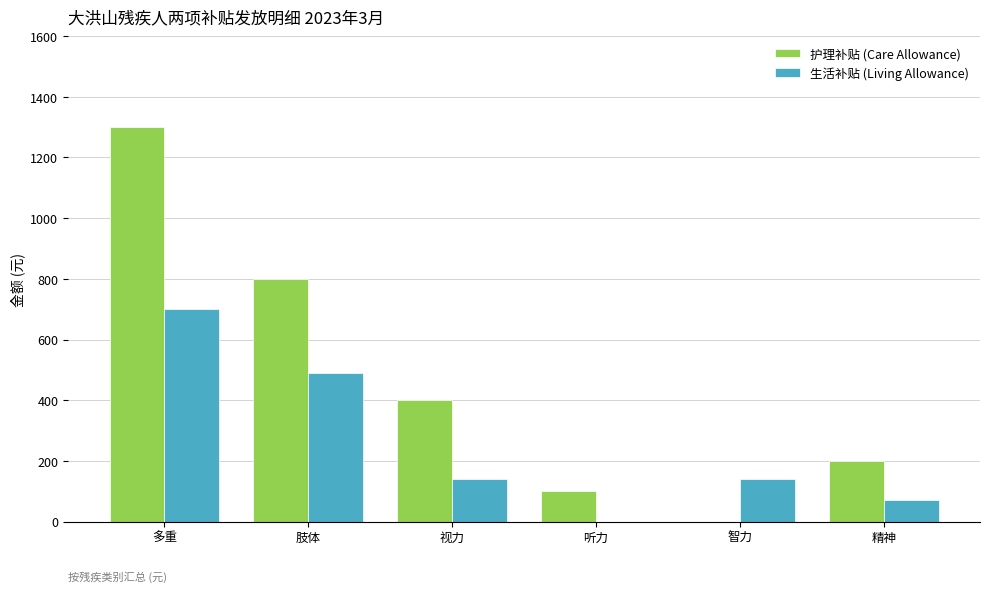

Which series has the largest total across all categories?

护理补贴 (Care Allowance)